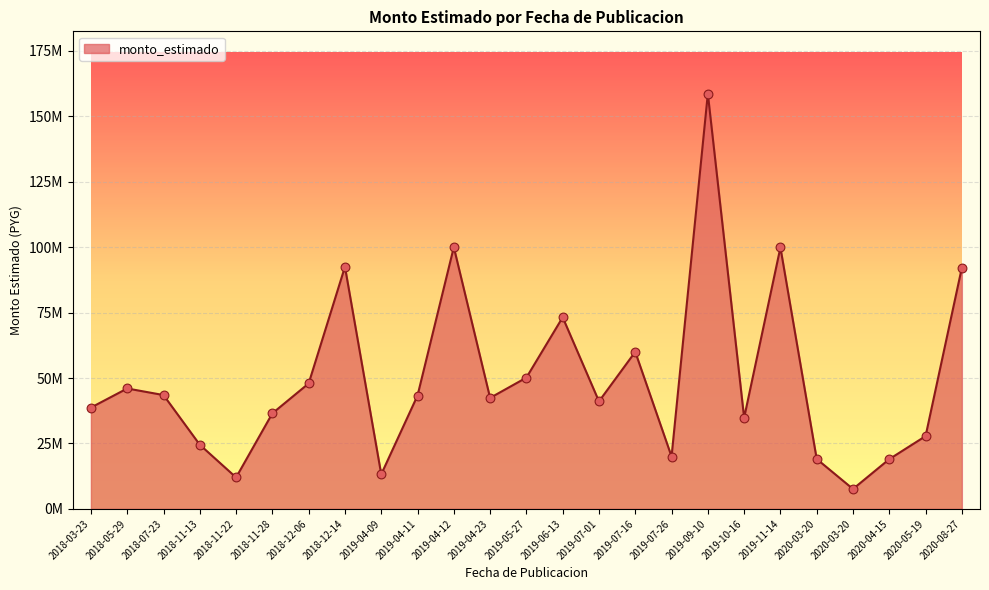

What is the change in value from 2019-04-11 to 2019-04-12?

+56698000